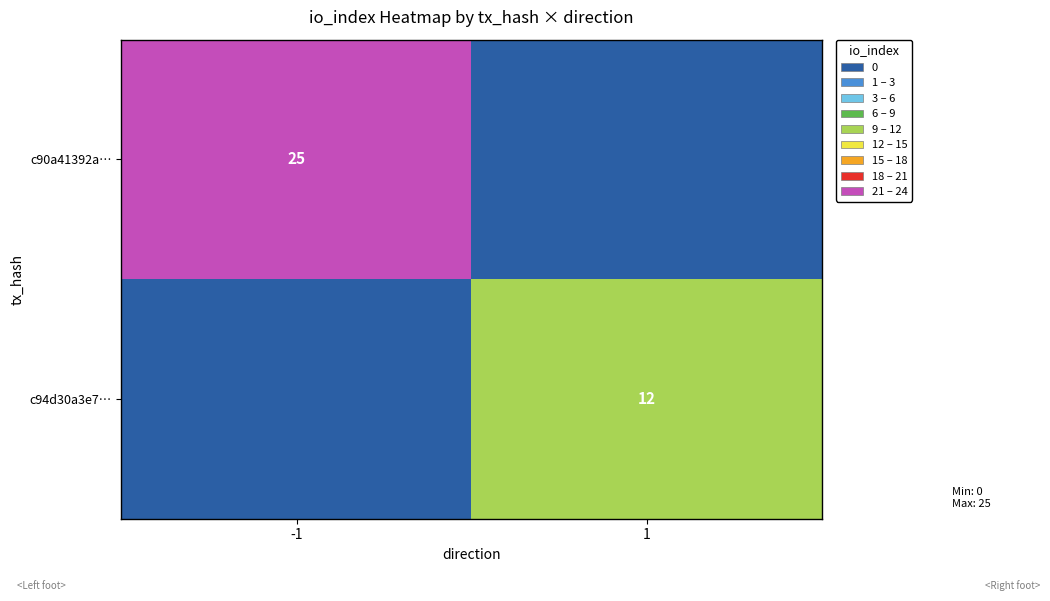

How many data points does each series have?

2